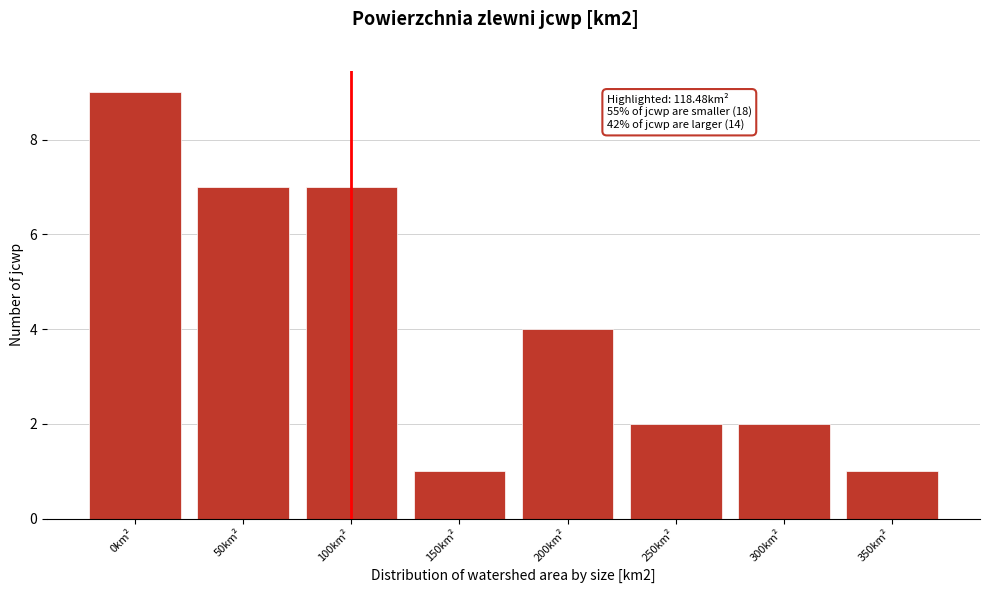

Reading left to right, list all the values displayed in this chart.

9	7	7	1	4	2	2	1